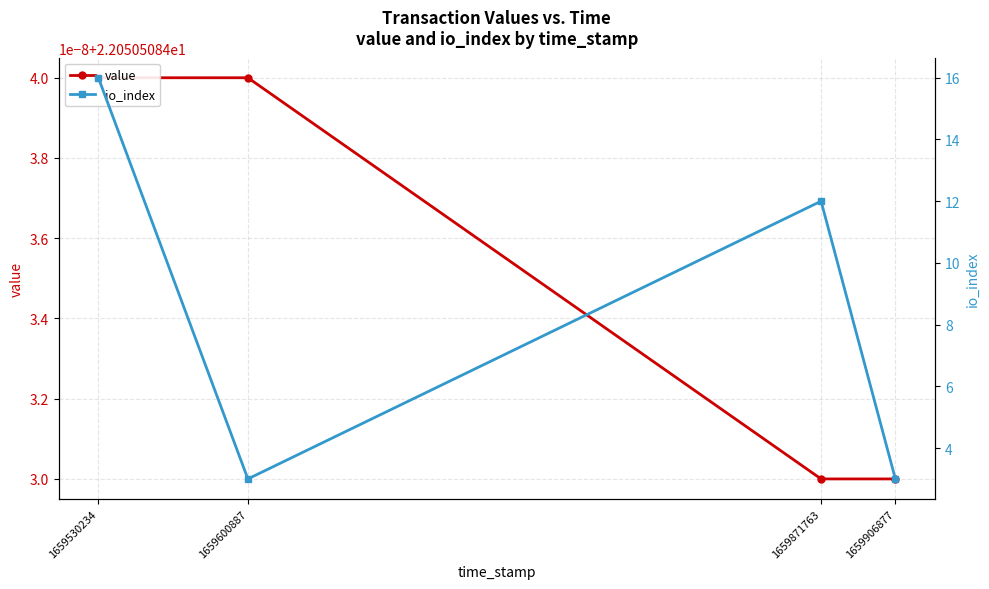

Between 1659600887 and 1659871763, which series saw the biggest shift?

io_index